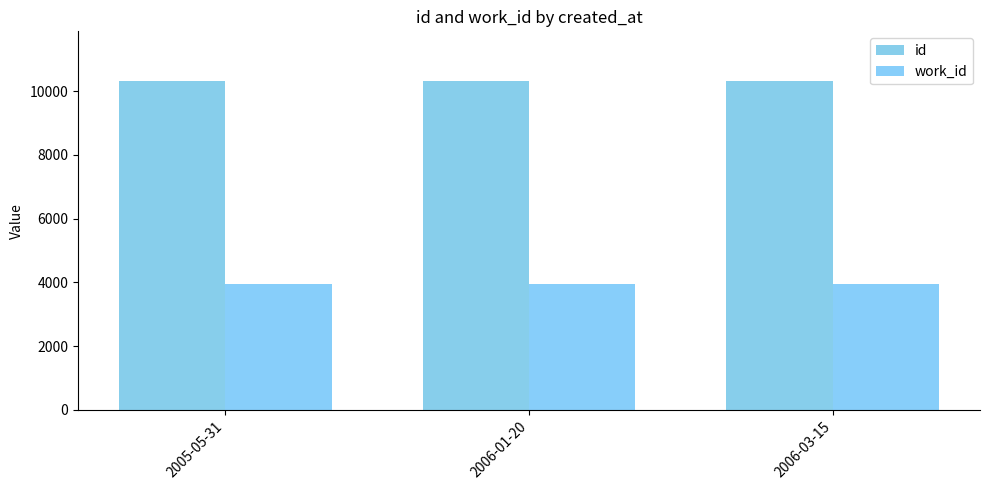

How many groups of bars are there?

3